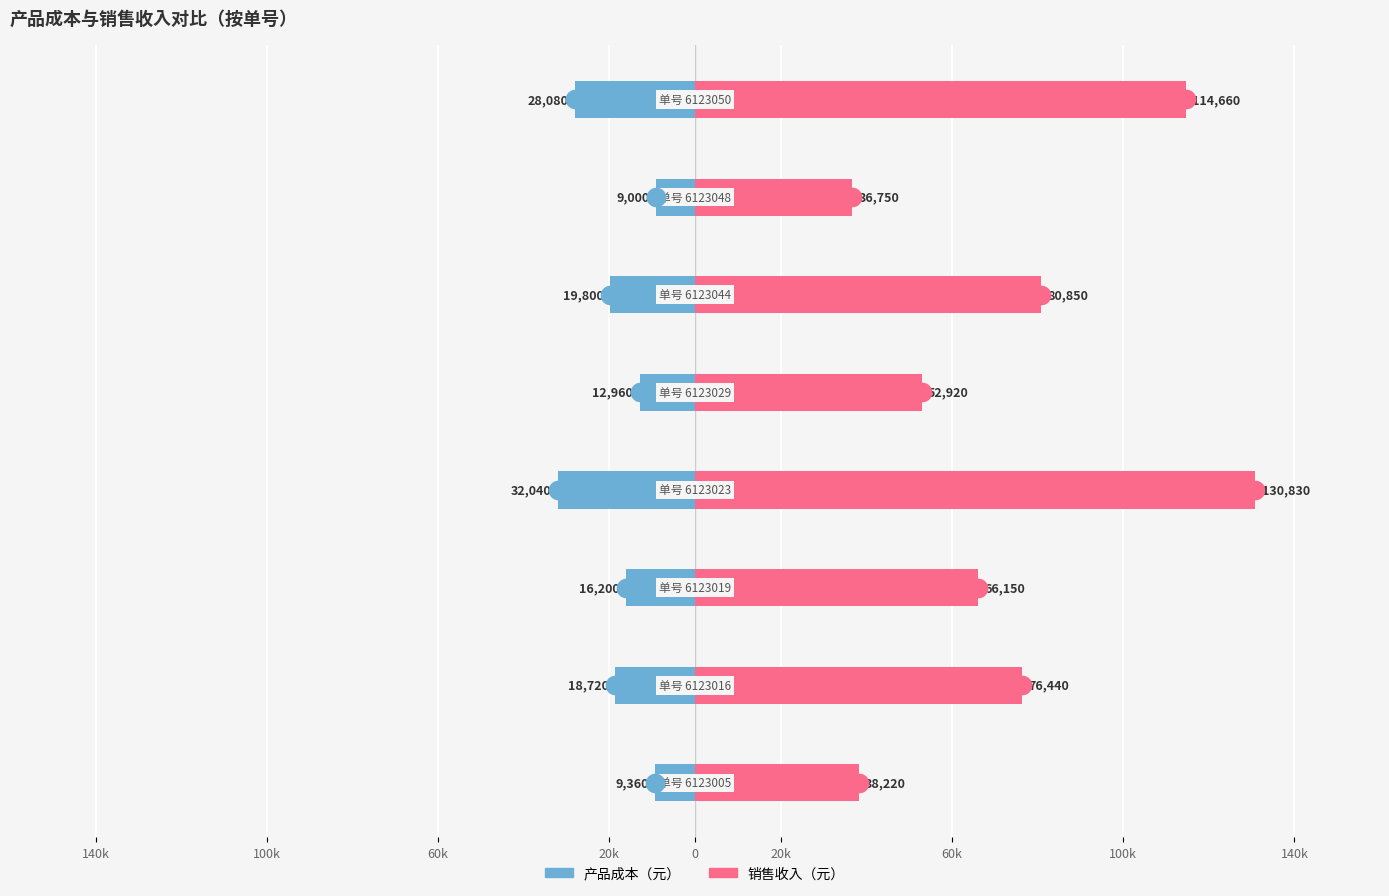

Which series has the largest total across all categories?

销售收入（元）